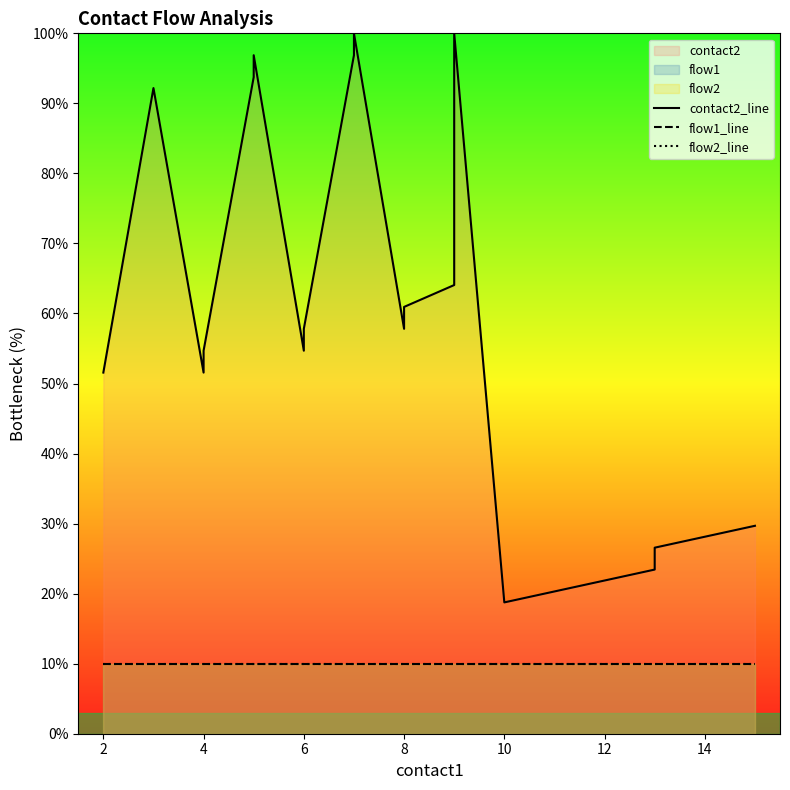

Reading right to left, transcribe all the data shown in this chart.

contact2_line: 29.7	28.1	26.6	25.0	23.4	18.8	100.0	64.1	60.9	57.8	100.0	96.9	57.8	54.7	96.9	93.8	54.7	51.6	92.2	51.6
flow1_line: 10.0	10.0	10.0	10.0	10.0	10.0	10.0	10.0	10.0	10.0	10.0	10.0	10.0	10.0	10.0	10.0	10.0	10.0	10.0	10.0
flow2_line: 10.0	10.0	10.0	10.0	10.0	10.0	10.0	10.0	10.0	10.0	10.0	10.0	10.0	10.0	10.0	10.0	10.0	10.0	10.0	10.0